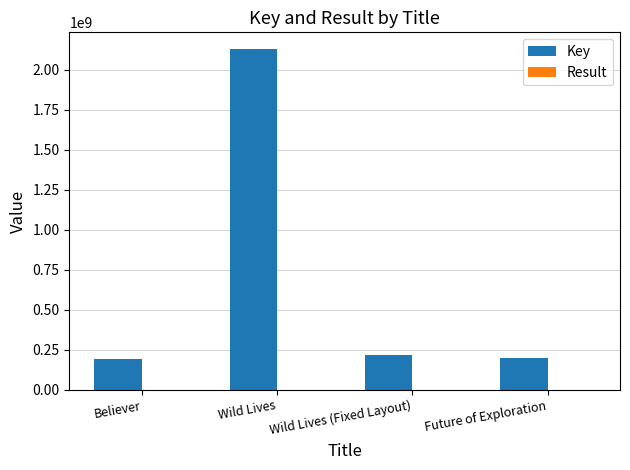

Between Believer and Wild Lives, which series saw the biggest shift?

Key